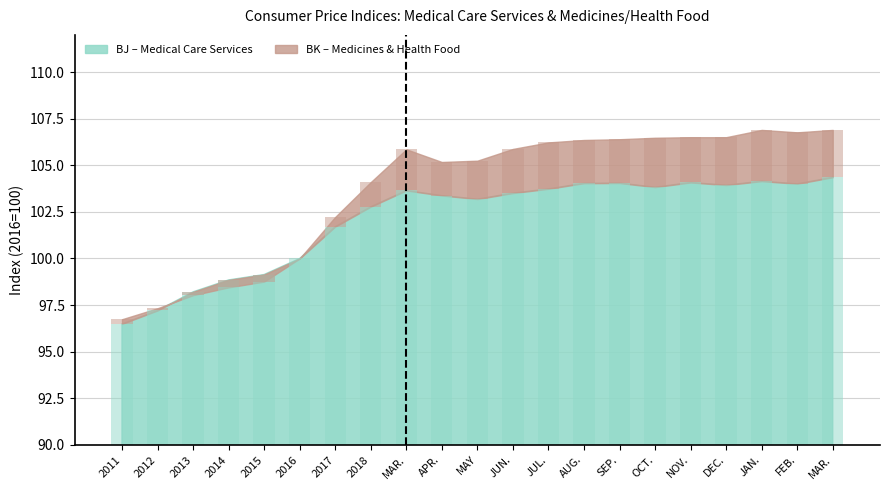

True or false: the data shows 100.0 at 2016.

True